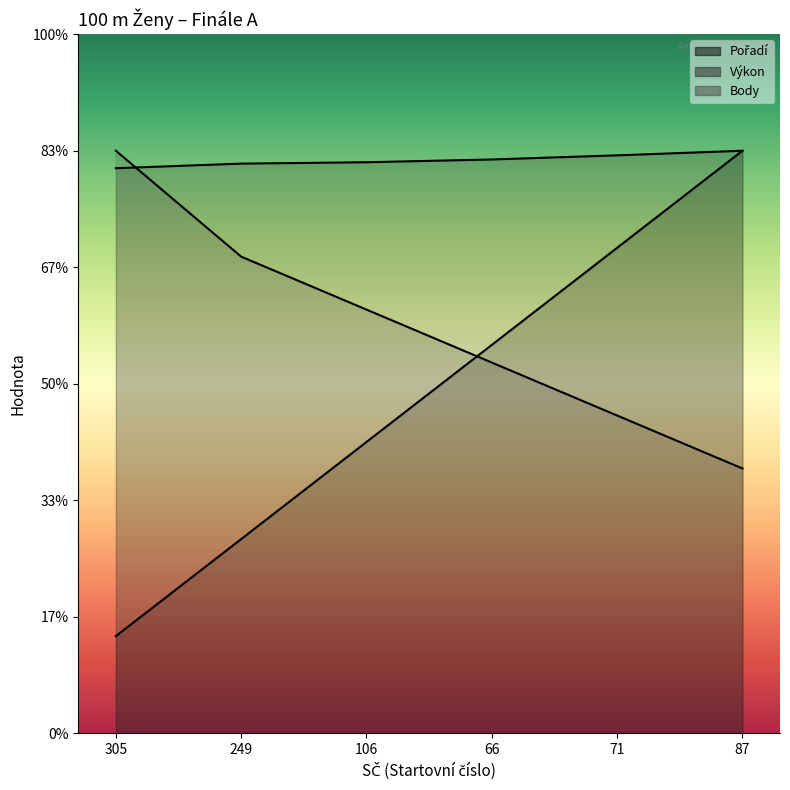

What is the value of the Body point at the 1st from the left?

10.0